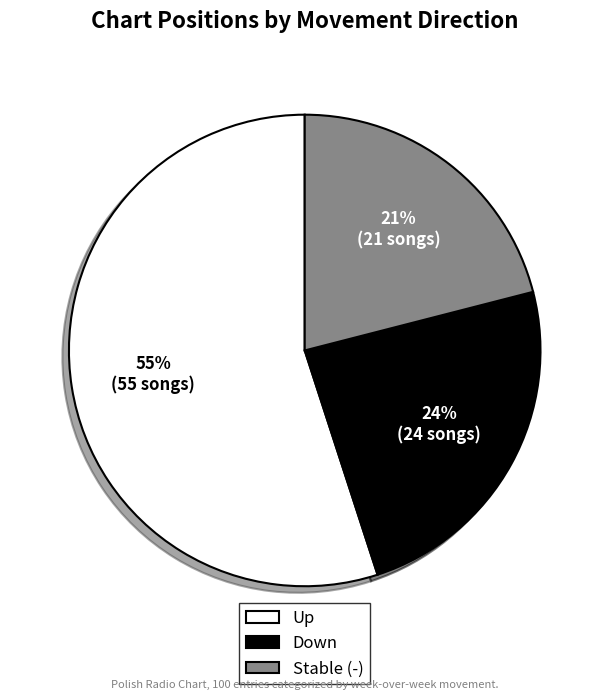

To the nearest percent, what portion does Down represent?

24%